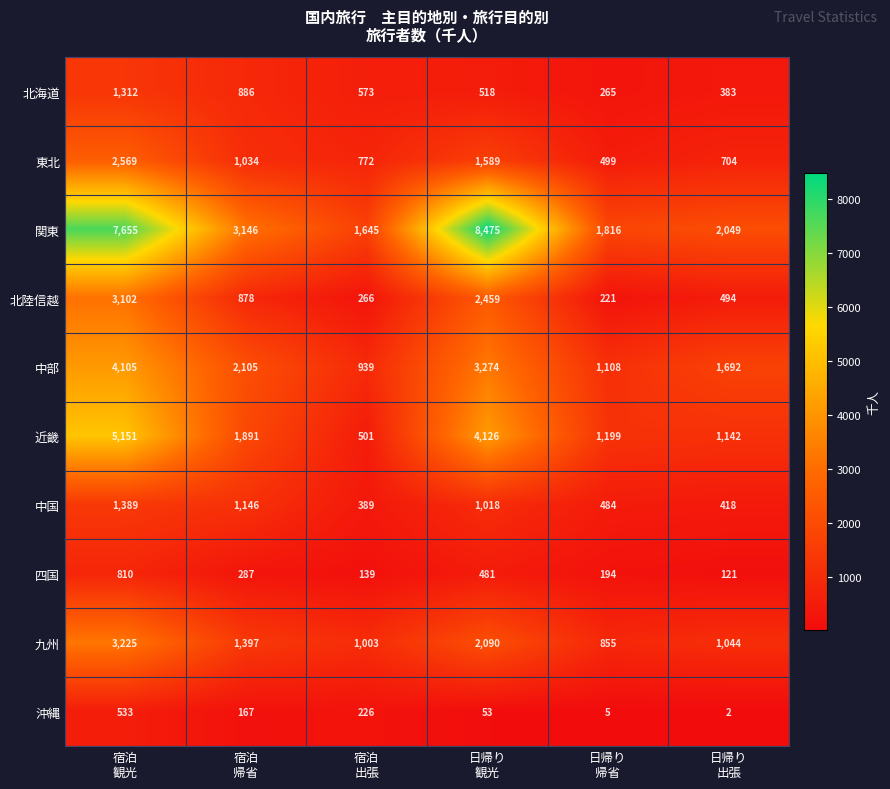

What is the minimum value shown in the chart?

2